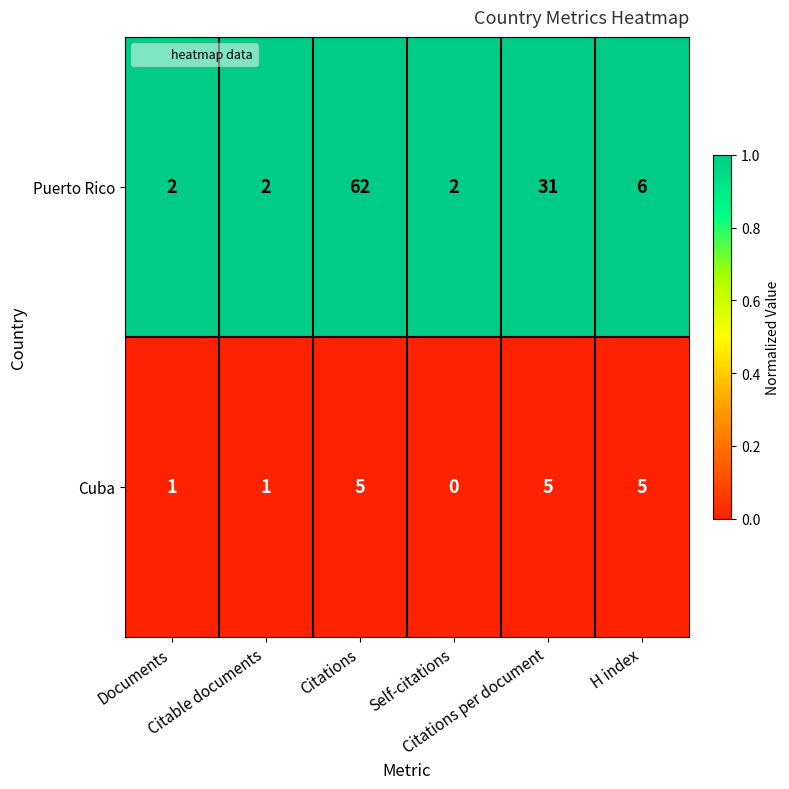

How many Cuba values are between 1 and 5?

5